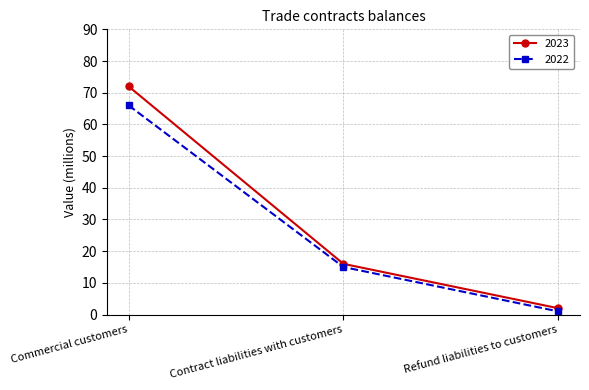

True or false: 2022 has a value of 66 at Commercial customers.

True